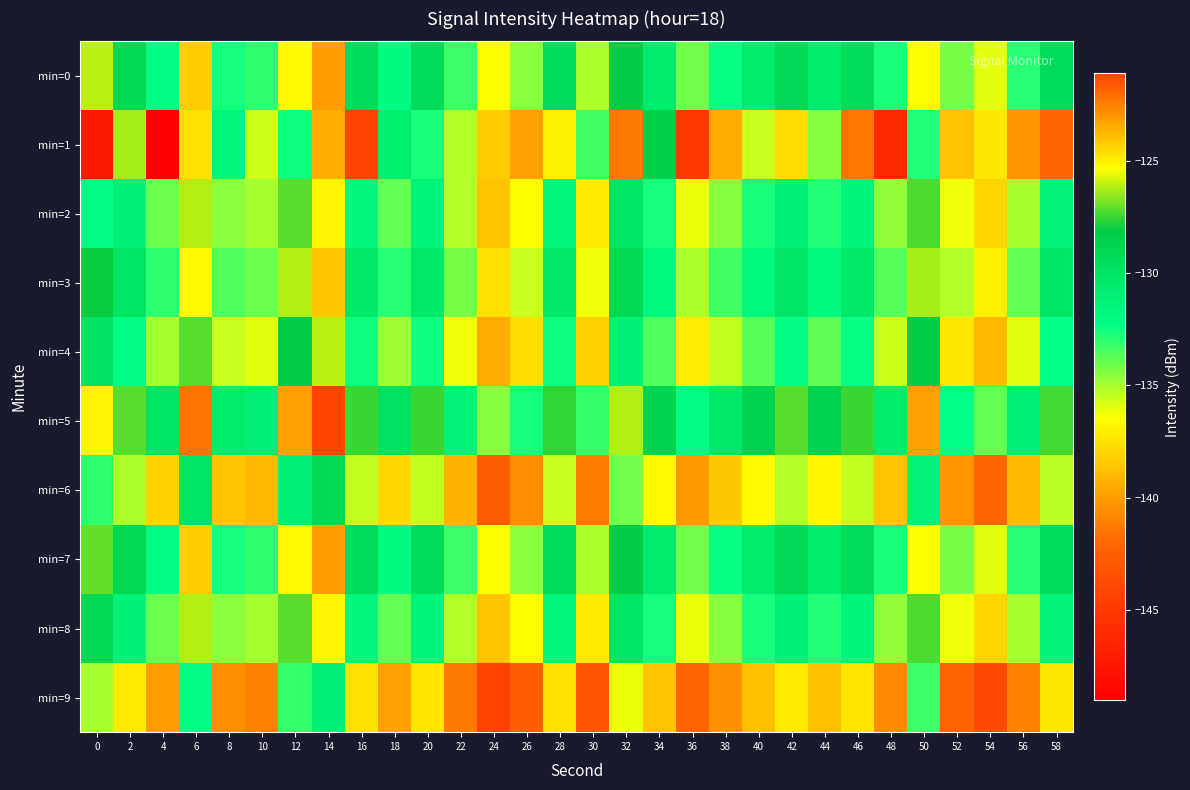

Rank the series by their maximum value, from lowest to highest.

min=9, min=6, min=1, min=4, min=2, min=8, min=3, min=0, min=7, min=5